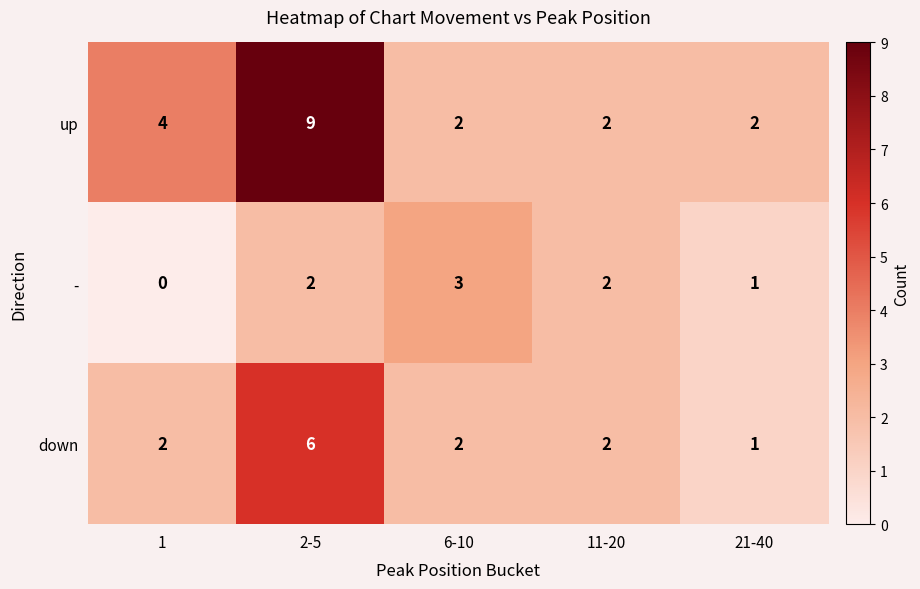

What is the total value across all series at 21-40?

4